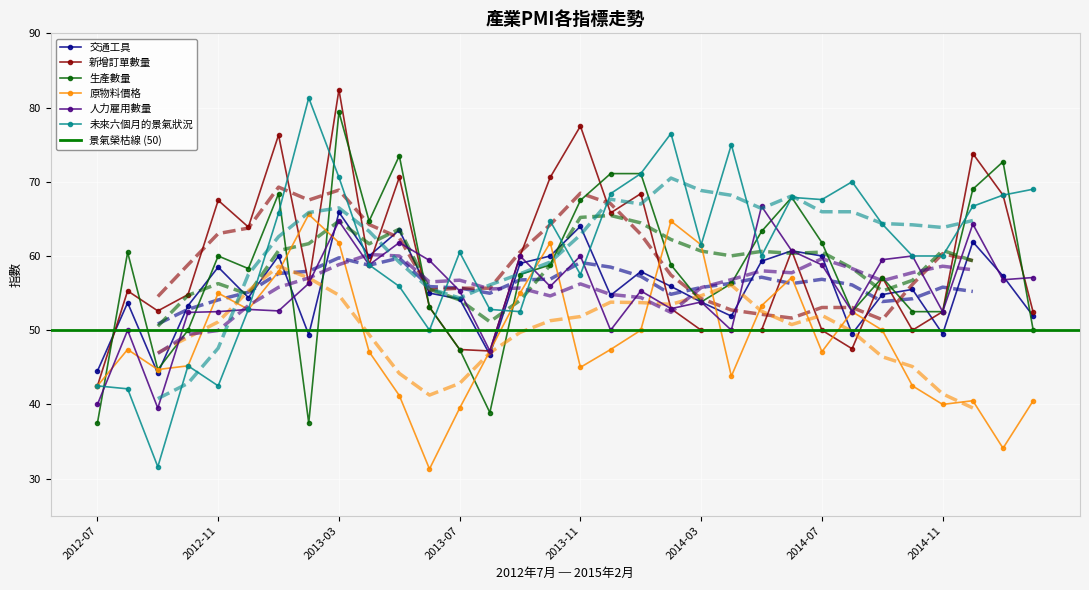

How many intersections are there between 交通工具 and 生產數量?

10